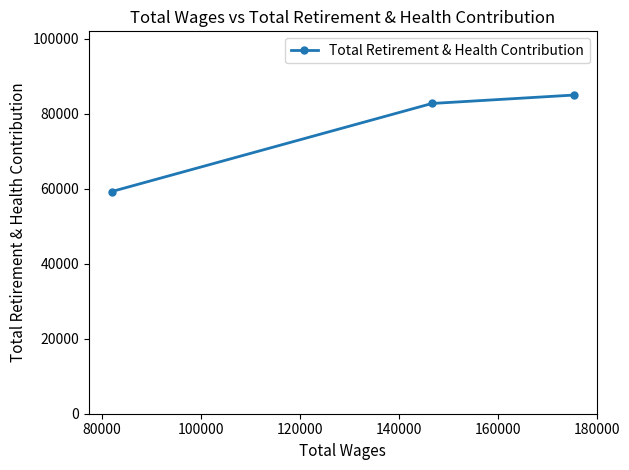

Is this an area chart (filled region under the line)?

No